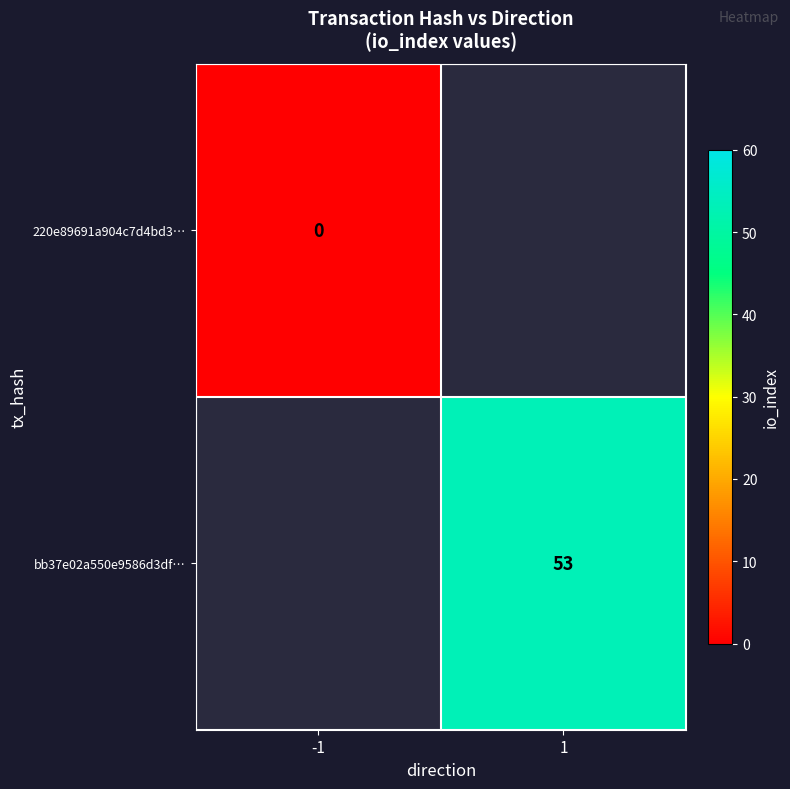

How many series are shown in this chart?

2